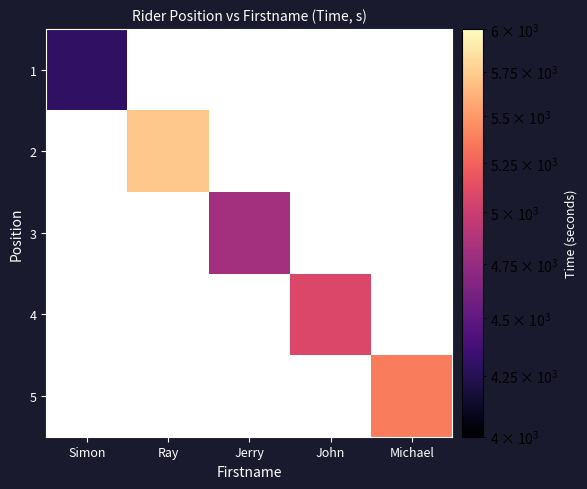

Which series has the largest range (max minus min)?

1